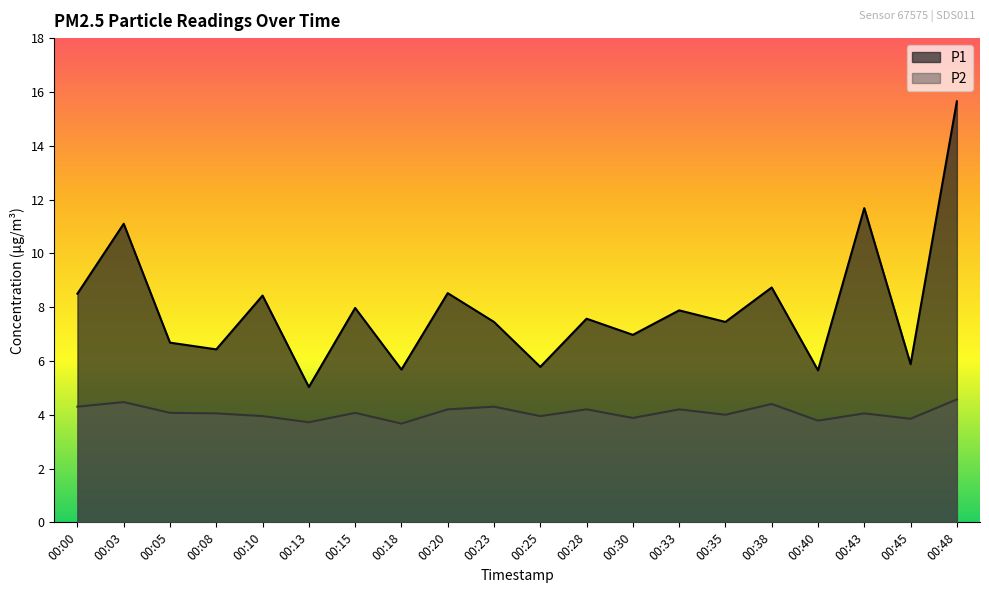

True or false: P2 has a value of 3.7 at 00:18.

True